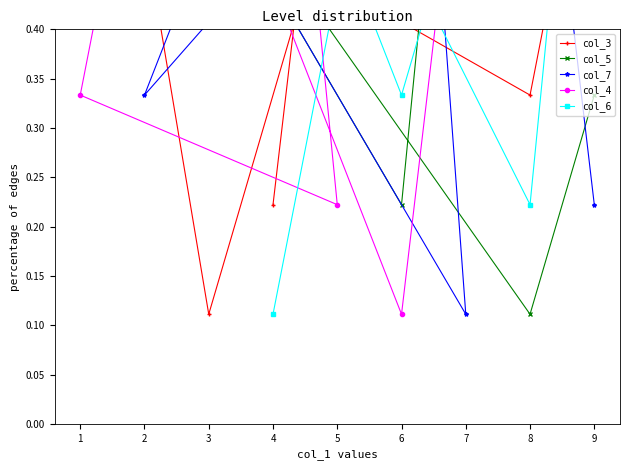

Reading left to right, list all the values displayed in this chart.

col_3: 0.2	0.8	0.9	0.1	1.0	0.4	0.6	0.3	0.7
col_5: 0.6	1.0	0.8	0.4	0.9	0.2	0.7	0.1	0.3
col_7: 0.7	0.9	0.4	0.6	0.1	1.0	0.3	0.8	0.2
col_4: 0.9	0.2	0.3	1.0	0.7	0.1	0.8	0.6	0.4
col_6: 0.1	0.4	0.7	0.8	0.6	0.3	1.0	0.2	0.9